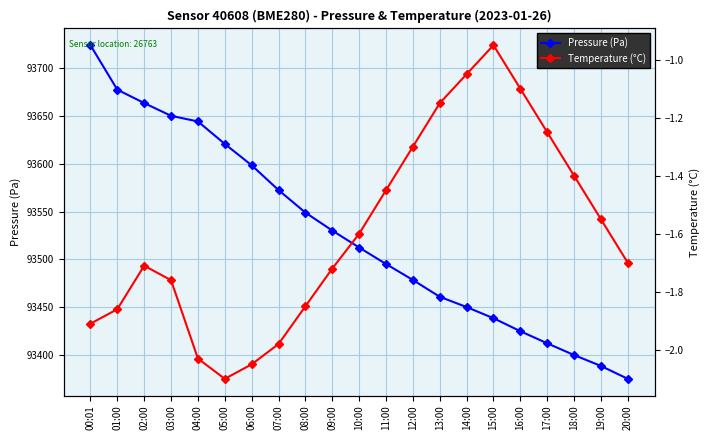

What is the minimum value shown in the chart?

-2.1